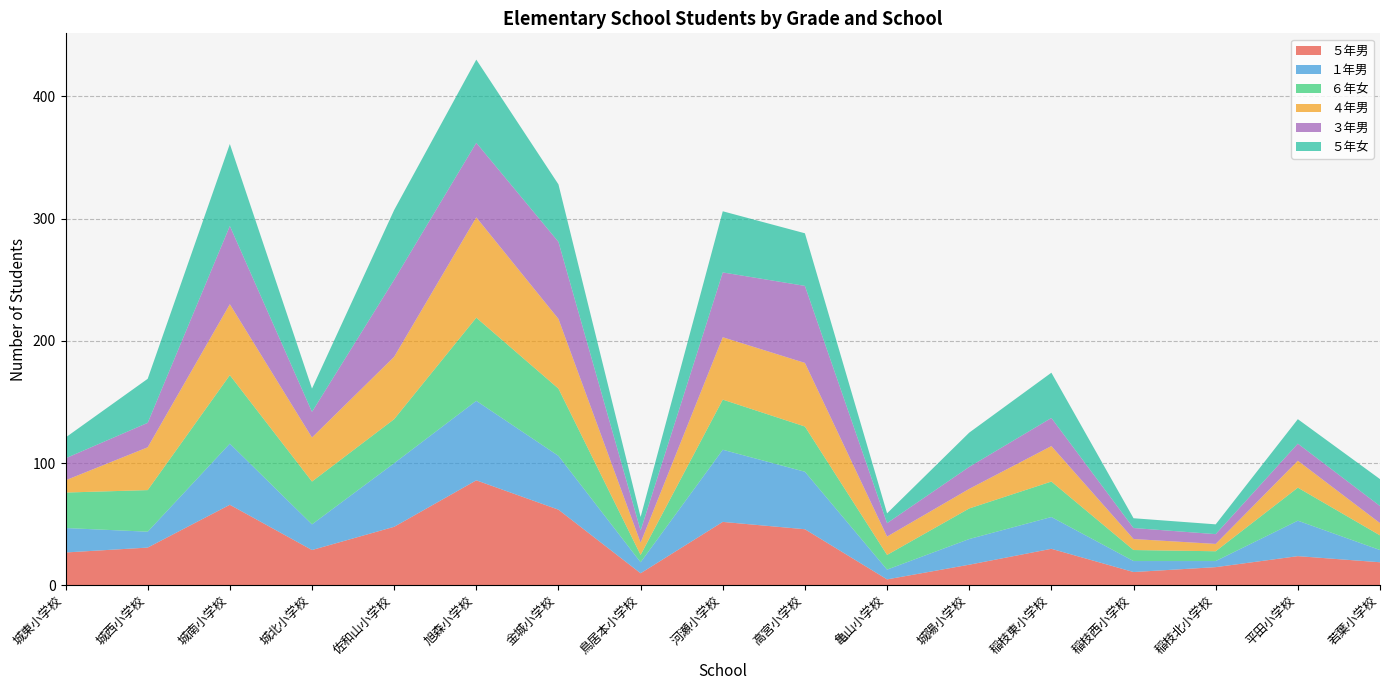

Reading right to left, list all the values displayed in this chart.

５年男: 若葉小学校=19	平田小学校=24	稲枝北小学校=15	稲枝西小学校=11	稲枝東小学校=30	城陽小学校=17	亀山小学校=5	高宮小学校=46	河瀬小学校=52	鳥居本小学校=10	金城小学校=62	旭森小学校=86	佐和山小学校=48	城北小学校=29	城南小学校=66	城西小学校=31	城東小学校=27
１年男: 若葉小学校=10	平田小学校=29	稲枝北小学校=5	稲枝西小学校=9	稲枝東小学校=26	城陽小学校=21	亀山小学校=8	高宮小学校=47	河瀬小学校=59	鳥居本小学校=9	金城小学校=44	旭森小学校=65	佐和山小学校=52	城北小学校=21	城南小学校=50	城西小学校=13	城東小学校=20
６年女: 若葉小学校=12	平田小学校=27	稲枝北小学校=8	稲枝西小学校=9	稲枝東小学校=29	城陽小学校=25	亀山小学校=12	高宮小学校=37	河瀬小学校=41	鳥居本小学校=6	金城小学校=55	旭森小学校=68	佐和山小学校=36	城北小学校=35	城南小学校=56	城西小学校=34	城東小学校=29
４年男: 若葉小学校=10	平田小学校=22	稲枝北小学校=6	稲枝西小学校=9	稲枝東小学校=29	城陽小学校=16	亀山小学校=15	高宮小学校=52	河瀬小学校=51	鳥居本小学校=10	金城小学校=57	旭森小学校=82	佐和山小学校=51	城北小学校=36	城南小学校=58	城西小学校=35	城東小学校=10
３年男: 若葉小学校=14	平田小学校=14	稲枝北小学校=8	稲枝西小学校=9	稲枝東小学校=23	城陽小学校=18	亀山小学校=11	高宮小学校=63	河瀬小学校=53	鳥居本小学校=10	金城小学校=63	旭森小学校=61	佐和山小学校=63	城北小学校=21	城南小学校=64	城西小学校=20	城東小学校=18
５年女: 若葉小学校=22	平田小学校=20	稲枝北小学校=8	稲枝西小学校=8	稲枝東小学校=37	城陽小学校=28	亀山小学校=8	高宮小学校=43	河瀬小学校=50	鳥居本小学校=11	金城小学校=47	旭森小学校=68	佐和山小学校=57	城北小学校=19	城南小学校=67	城西小学校=36	城東小学校=17